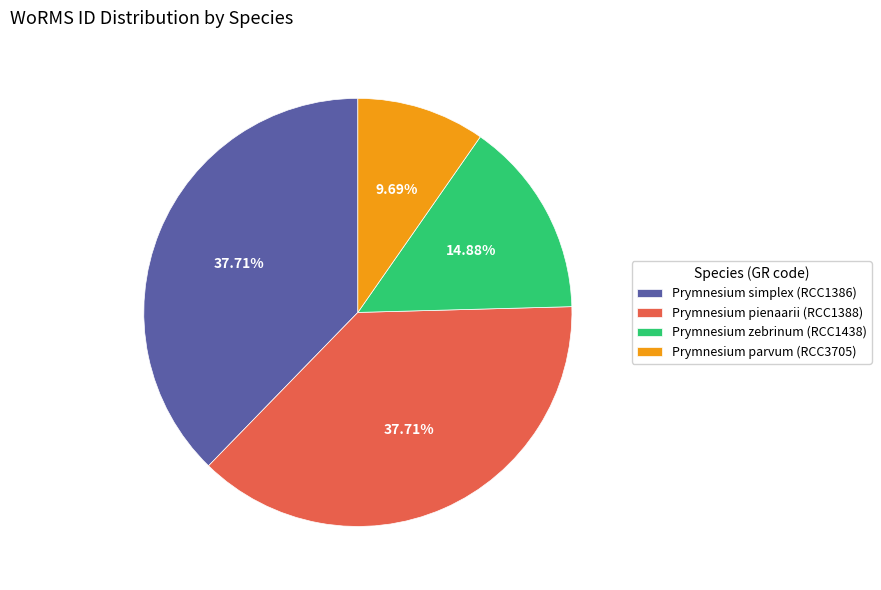

Approximately how many times larger is the value at Prymnesium pienaarii (RCC1388) compared to Prymnesium simplex (RCC1386)?

1.0